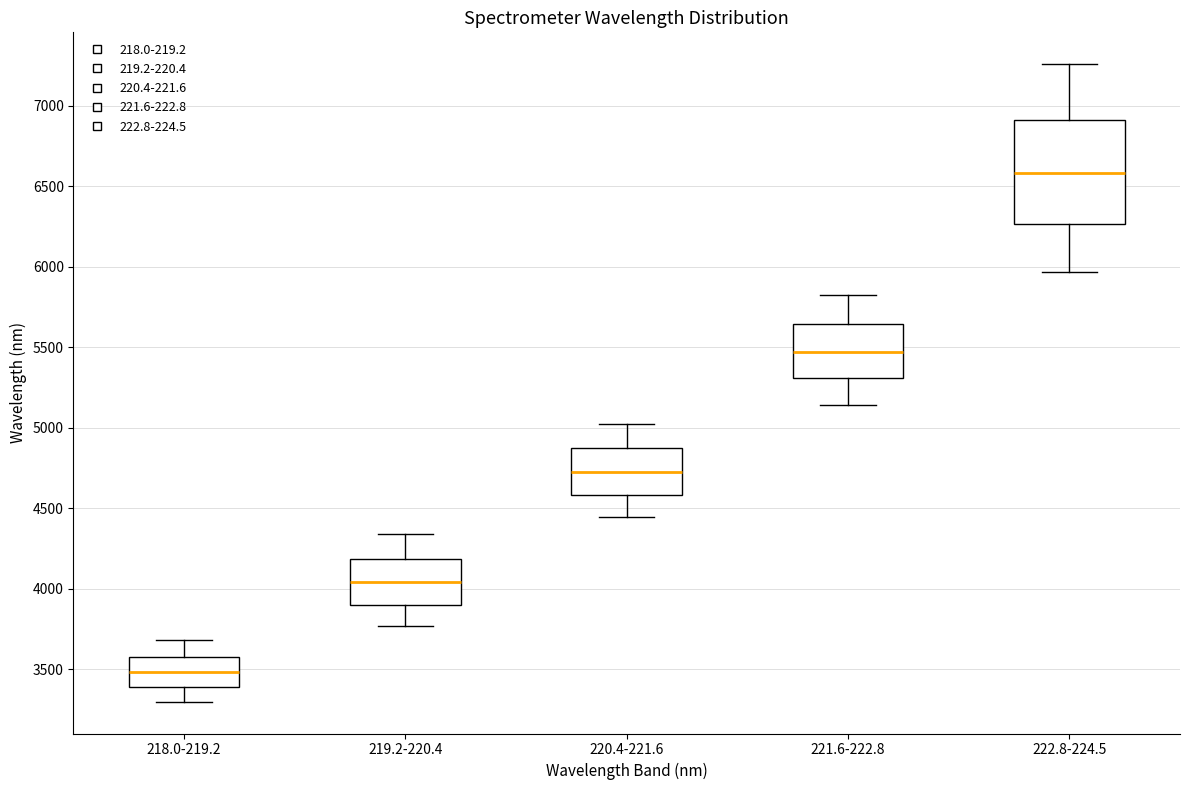

Where does the median line of the box for 221.6-222.8 sit on the y-axis? The values are not printed on the chart, so give them approximately, as read against the axis.

5450